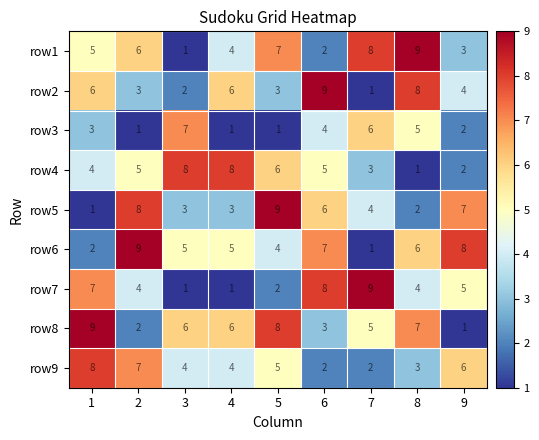

What is the highest value of the row4 series?

8